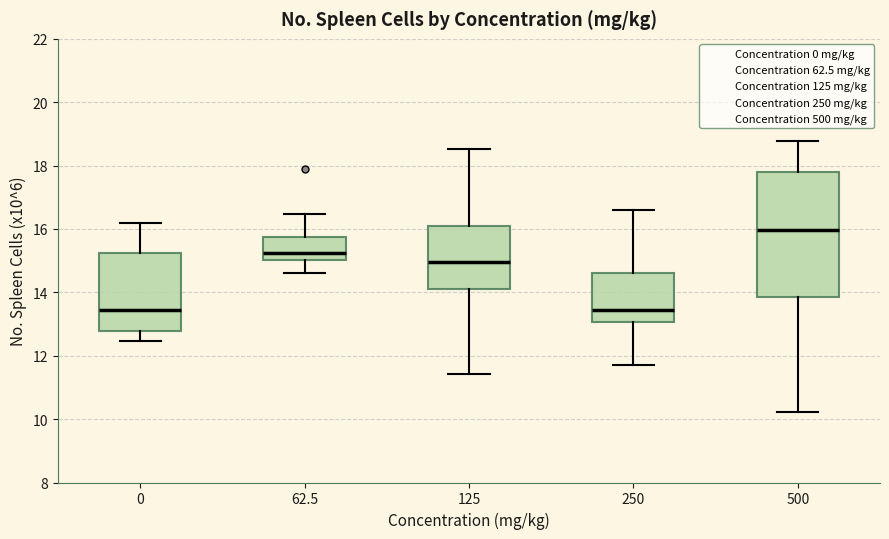

Reading left to right, read every box against the y-axis: the position of its median line, the range the box covers, and the ends of its whiskers. The values are not printed on the chart, so give them approximately, as read against the axis.

0: median 13.4, box 12.8 to 15.2, whiskers 12.4 to 16.2
62.5: median 15.2, box 15.0 to 15.8, whiskers 14.6 to 16.4
125: median 15.0, box 14.0 to 16.0, whiskers 11.4 to 18.6
250: median 13.4, box 13.0 to 14.6, whiskers 11.8 to 16.6
500: median 16.0, box 13.8 to 17.8, whiskers 10.2 to 18.8